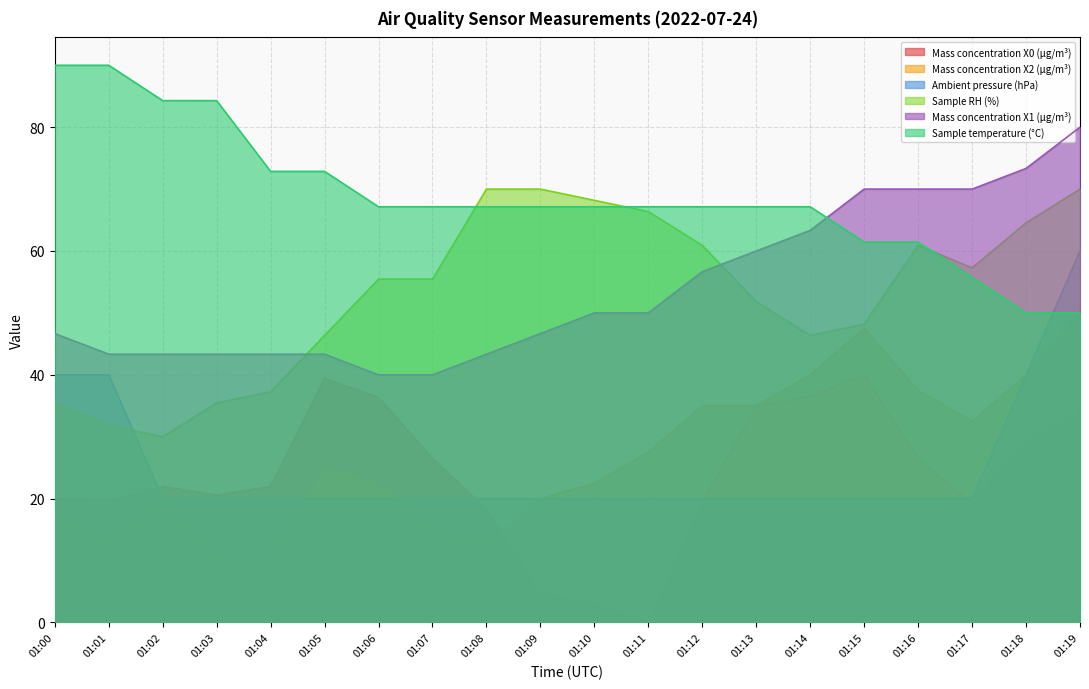

Which series ends up on top after the final intersection of Sample temperature (°C) and Mass concentration X1 (μg/m³)?

Mass concentration X1 (μg/m³)